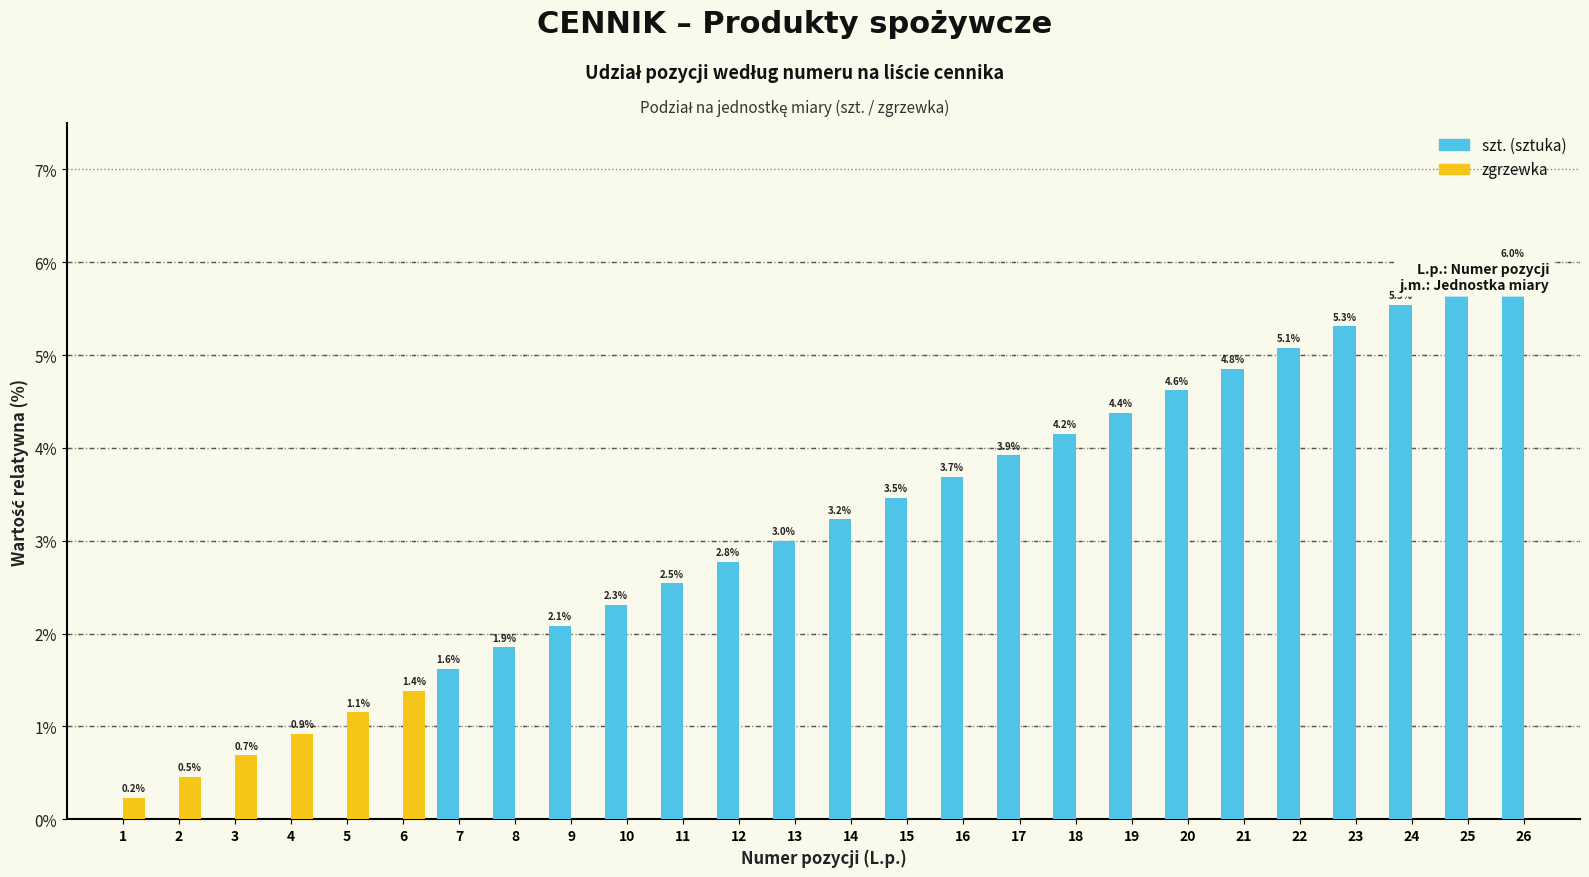

What is the difference between the highest and lowest values at 2?

0.5